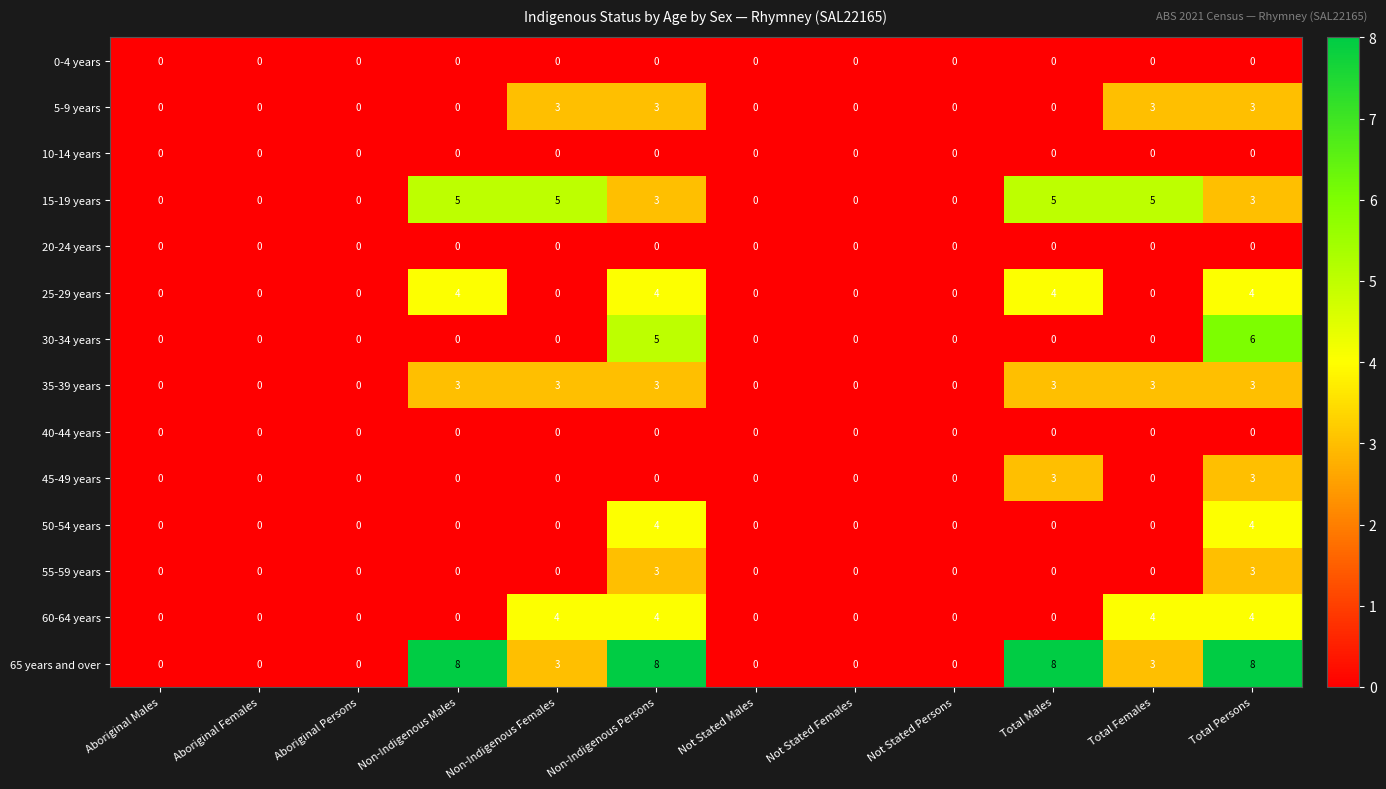

What is the highest value of the 60-64 years series?

4